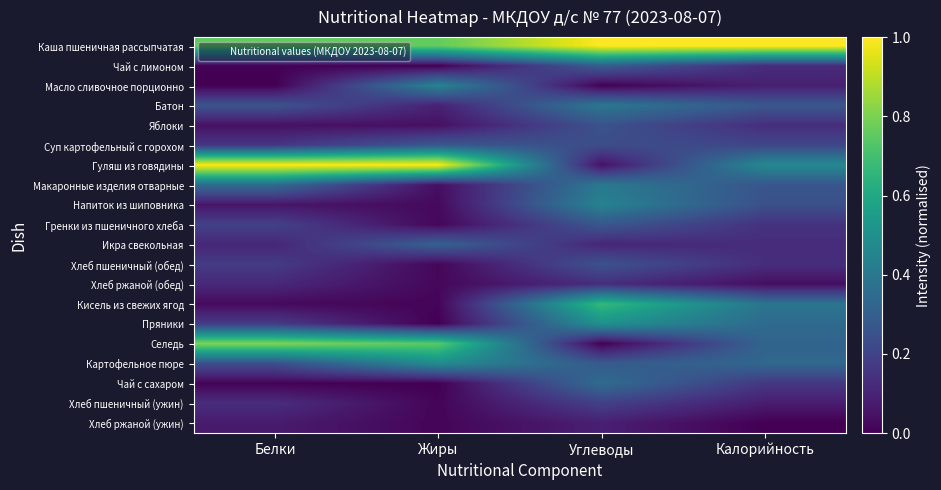

Reading right to left, extract all data points from this chart.

Каша пшеничная рассыпчатая: Калорийность=1.0	Углеводы=1.0	Жиры=0.8	Белки=0.8
Чай с лимоном: Калорийность=0.1	Углеводы=0.3	Жиры=0.0	Белки=0.0
Масло сливочное порционно: Калорийность=0.1	Углеводы=0.0	Жиры=0.4	Белки=0.0
Батон: Калорийность=0.3	Углеводы=0.4	Жиры=0.1	Белки=0.3
Яблоки: Калорийность=0.1	Углеводы=0.3	Жиры=0.0	Белки=0.0
Суп картофельный с горохом: Калорийность=0.2	Углеводы=0.2	Жиры=0.3	Белки=0.2
Гуляш из говядины: Калорийность=0.5	Углеводы=0.0	Жиры=1.0	Белки=1.0
Макаронные изделия отварные: Калорийность=0.3	Углеводы=0.4	Жиры=0.0	Белки=0.3
Напиток из шиповника: Калорийность=0.2	Углеводы=0.4	Жиры=0.0	Белки=0.1
Гренки из пшеничного хлеба: Калорийность=0.1	Углеводы=0.3	Жиры=0.0	Белки=0.2
Икра свекольная: Калорийность=0.1	Углеводы=0.1	Жиры=0.3	Белки=0.1
Хлеб пшеничный (обед): Калорийность=0.1	Углеводы=0.3	Жиры=0.0	Белки=0.2
Хлеб ржаной (обед): Калорийность=0.0	Углеводы=0.1	Жиры=0.0	Белки=0.1
Кисель из свежих ягод: Калорийность=0.4	Углеводы=0.7	Жиры=0.0	Белки=0.0
Пряники: Калорийность=0.3	Углеводы=0.5	Жиры=0.0	Белки=0.2
Селедь: Калорийность=0.3	Углеводы=0.0	Жиры=0.7	Белки=0.8
Картофельное пюре: Калорийность=0.3	Углеводы=0.3	Жиры=0.5	Белки=0.2
Чай с сахаром: Калорийность=0.2	Углеводы=0.4	Жиры=0.0	Белки=0.0
Хлеб пшеничный (ужин): Калорийность=0.1	Углеводы=0.2	Жиры=0.0	Белки=0.1
Хлеб ржаной (ужин): Калорийность=0.0	Углеводы=0.1	Жиры=0.0	Белки=0.1